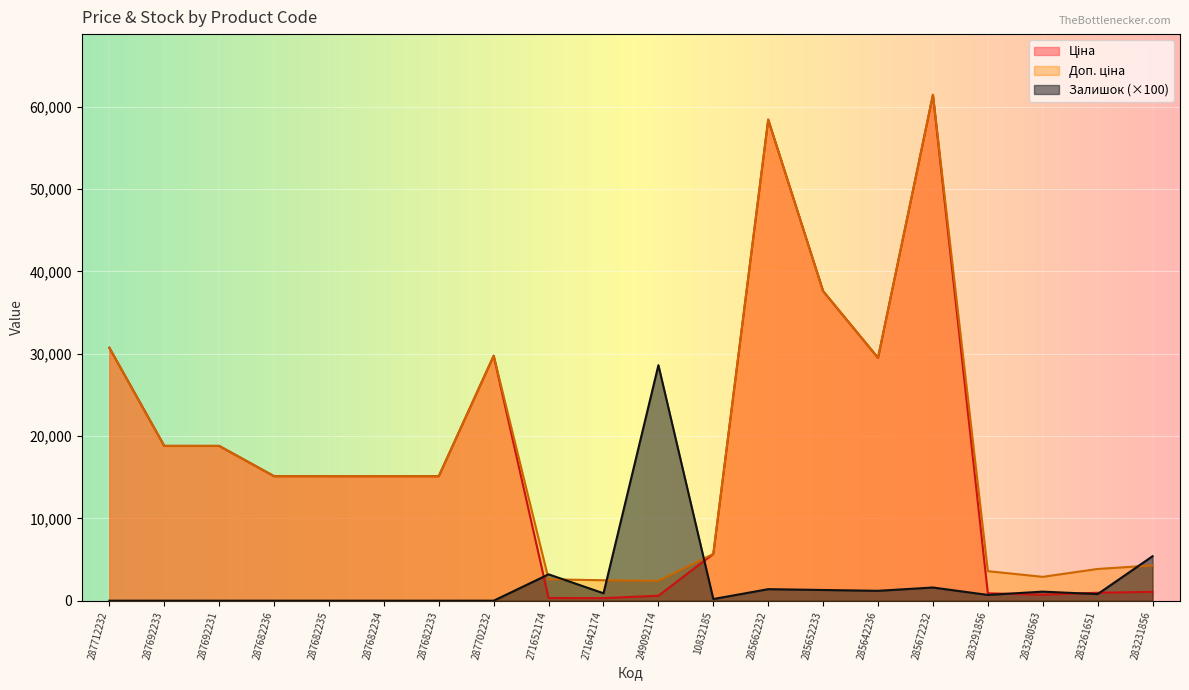

Which series has the largest range (max minus min)?

Ціна